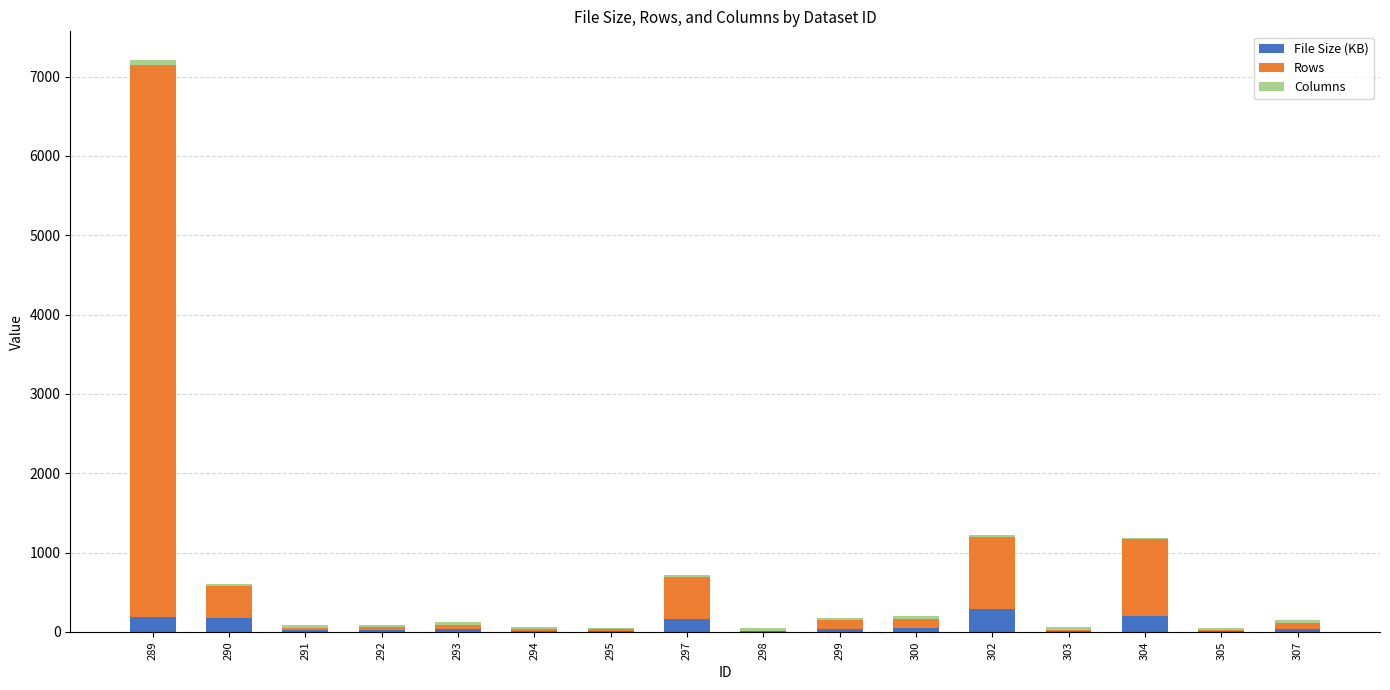

At which category is the sum across all series the highest?

289